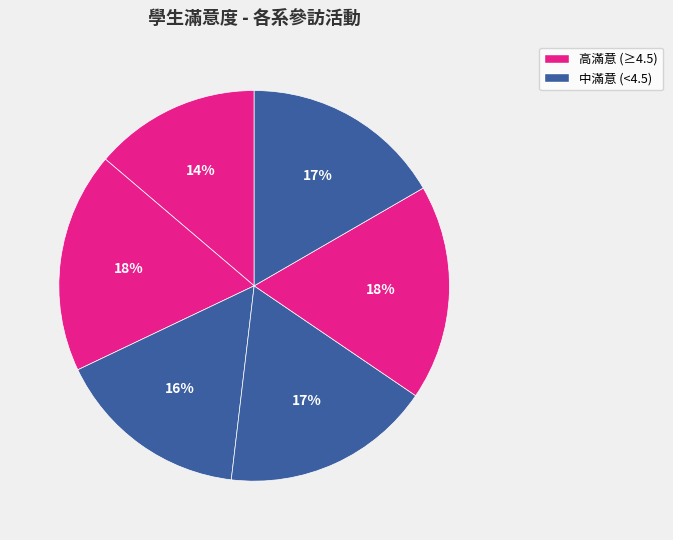

How many slices are in this pie chart?

6